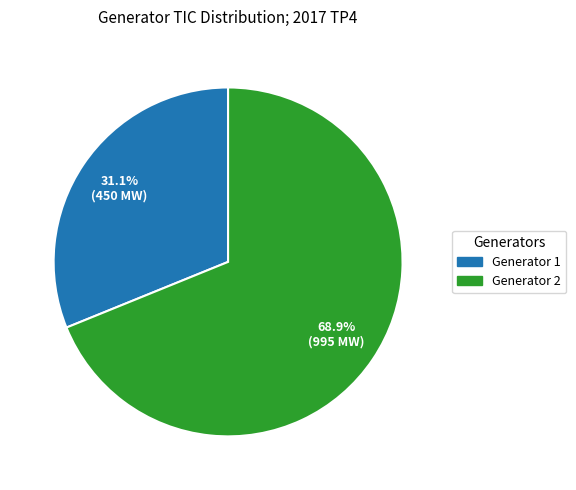

Which slice is the smallest?

Generator 1